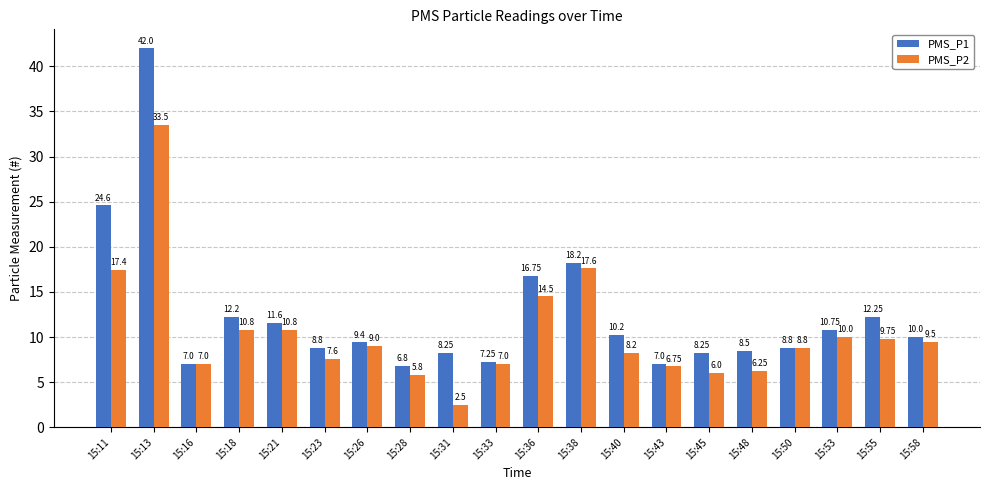

At how many categories does at least one series exceed 25?

1